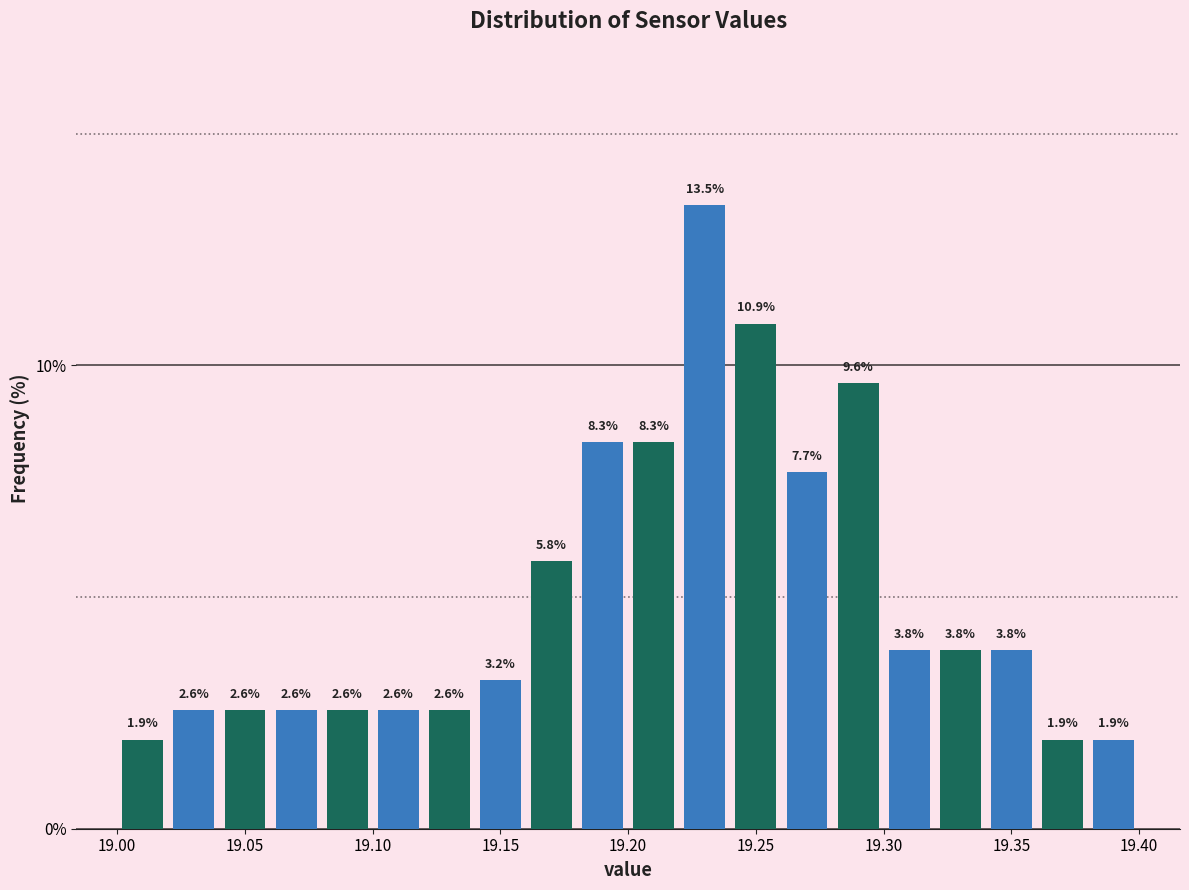

Which range on the x-axis has the tallest bar?

19.22 to 19.24